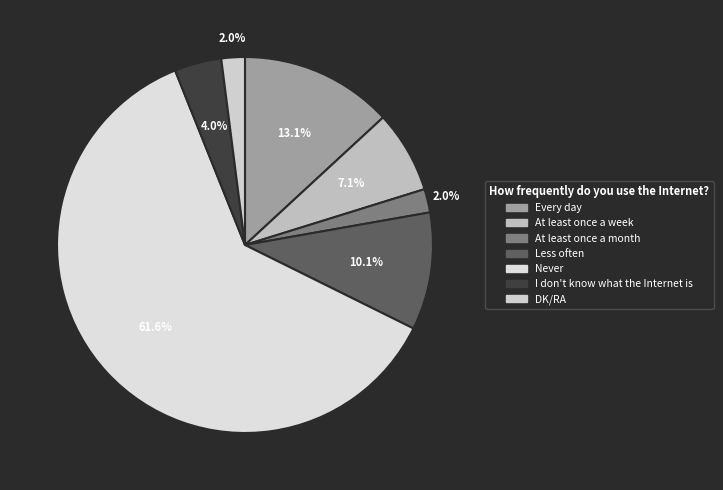

Does Less often account for over 50% of the chart?

No